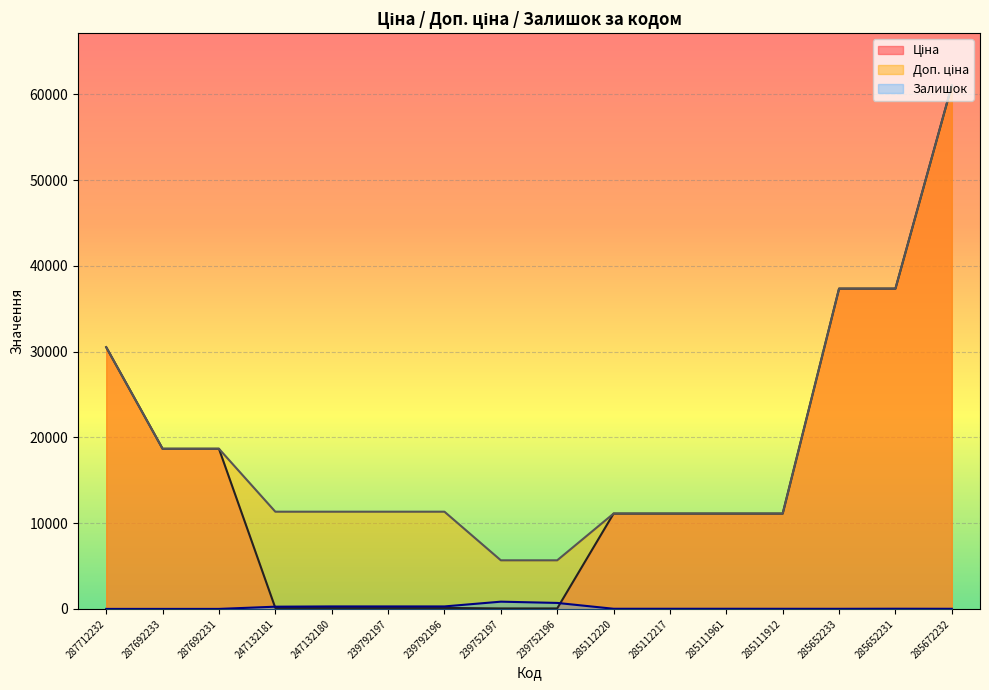

What is the label of the 2nd point from the right?

285652231